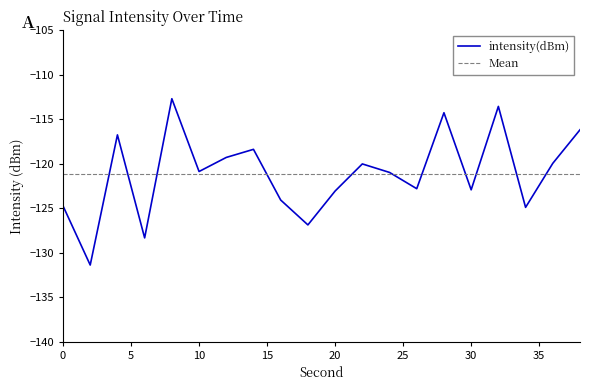

Where does the data first go above -120?

4